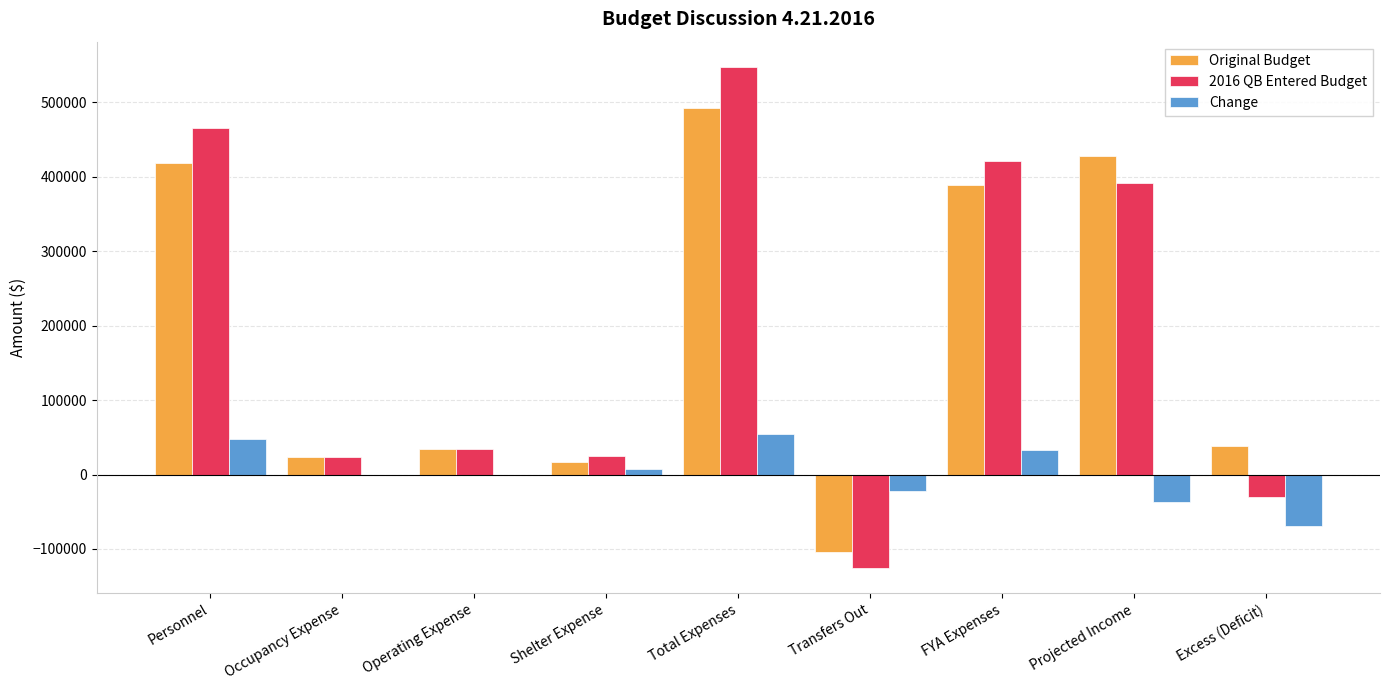

How many positive values does the Original Budget series have?

8